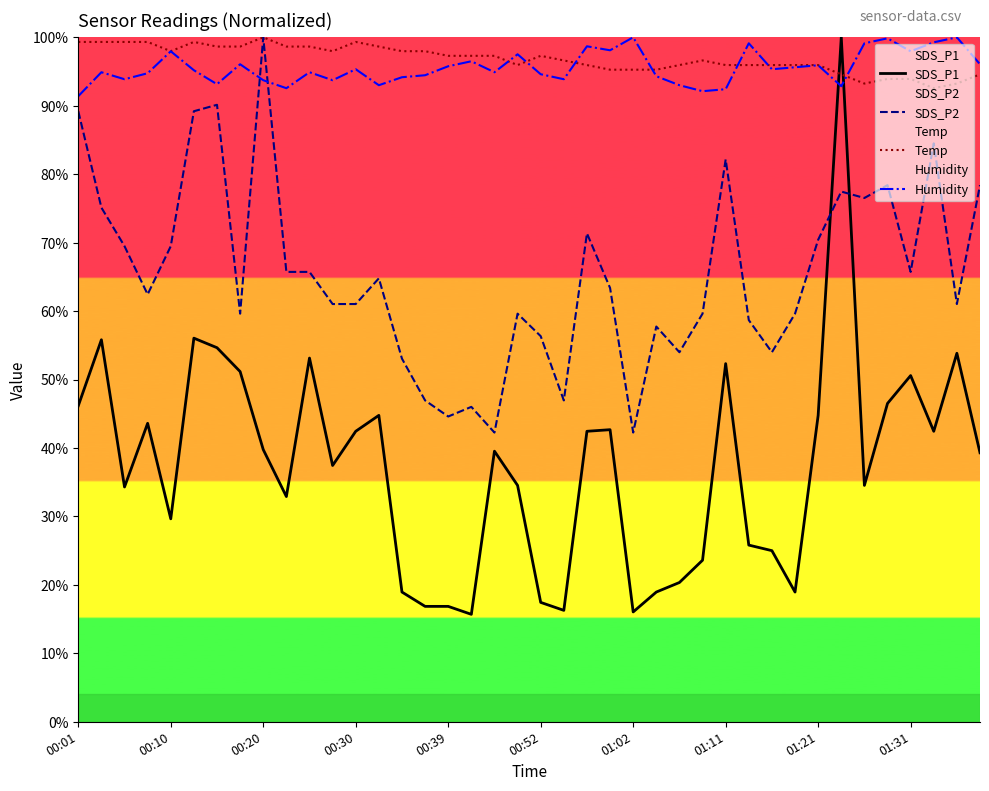

Does the chart have visible grid lines?

No